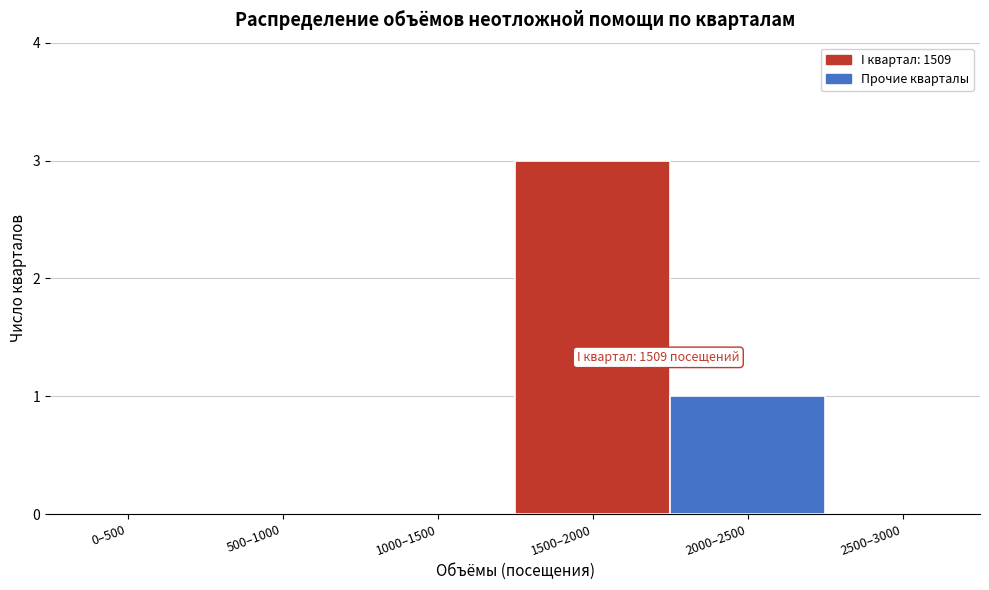

Reading right to left, extract all data points from this chart.

2500–3000=0	2000–2500=1	1500–2000=3	1000–1500=0	500–1000=0	0–500=0